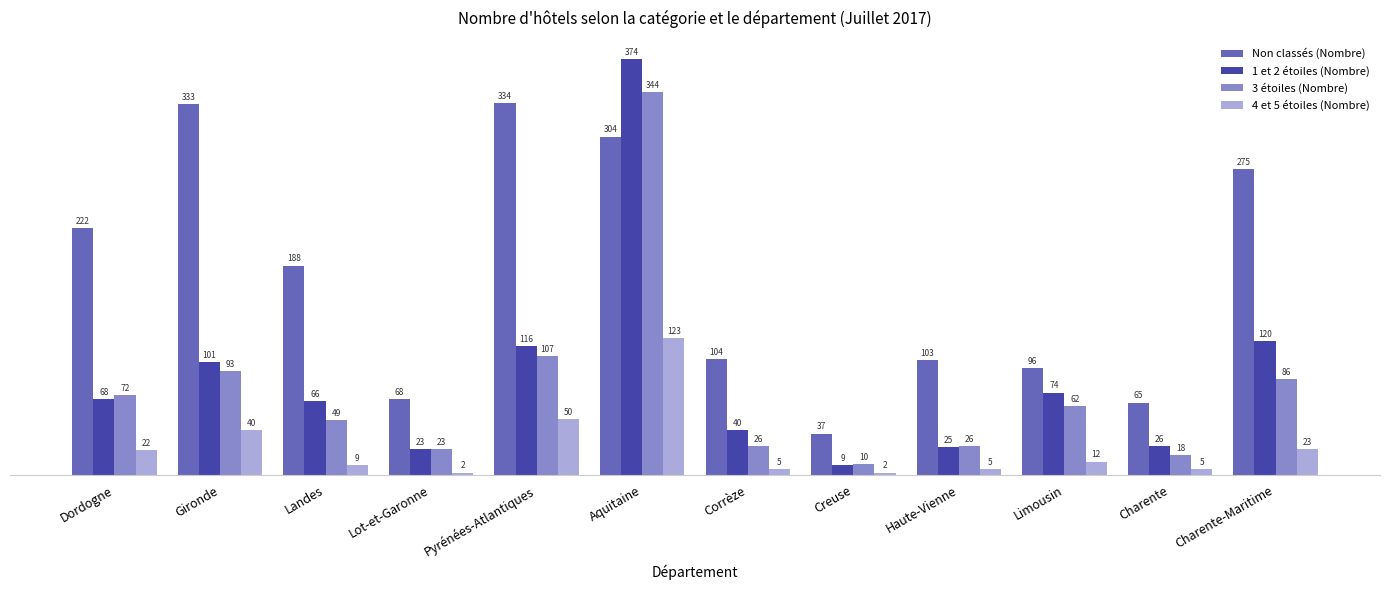

Which series has the widest spread of values?

1 et 2 étoiles (Nombre)